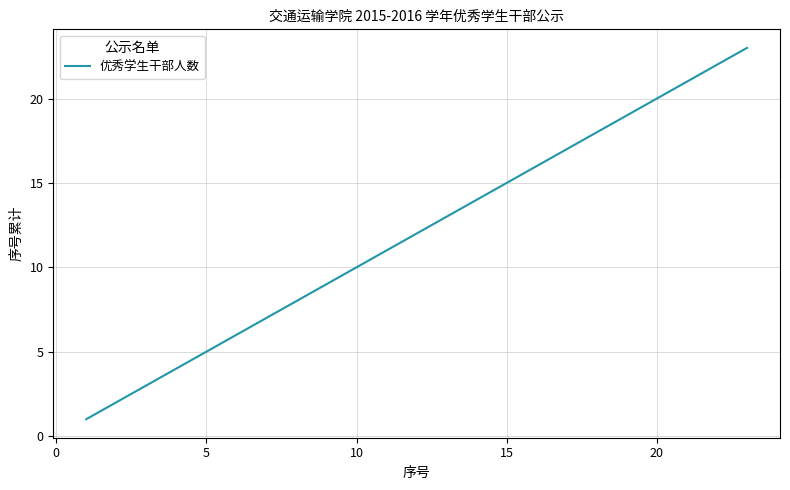

What is the difference between the maximum and minimum values?

22